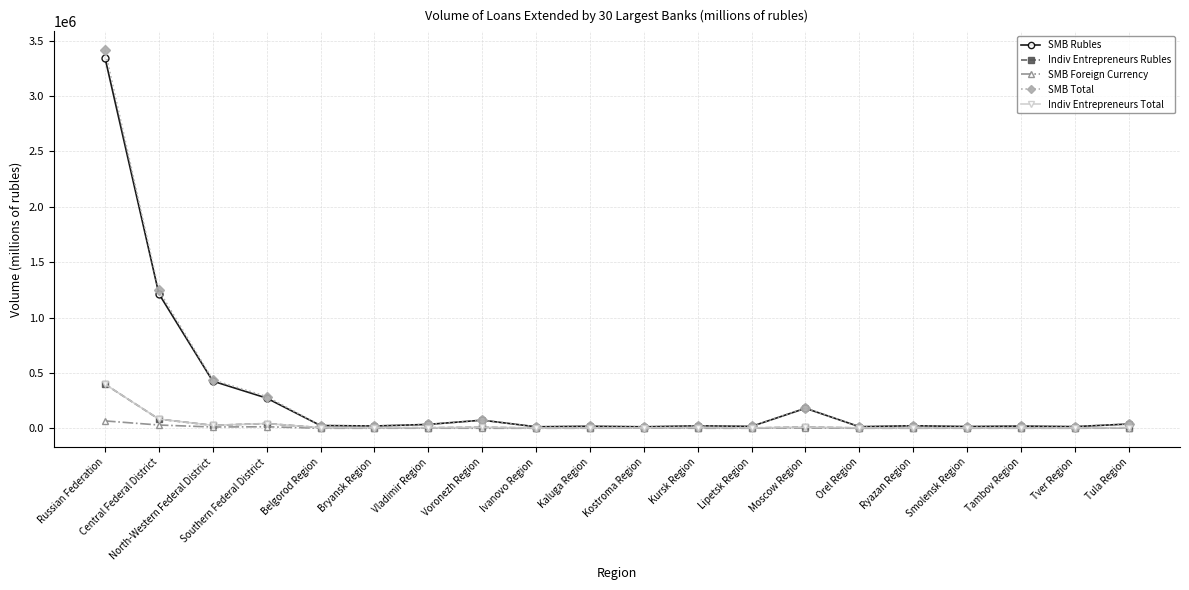

Which label corresponds to the largest value in the chart?

Russian Federation